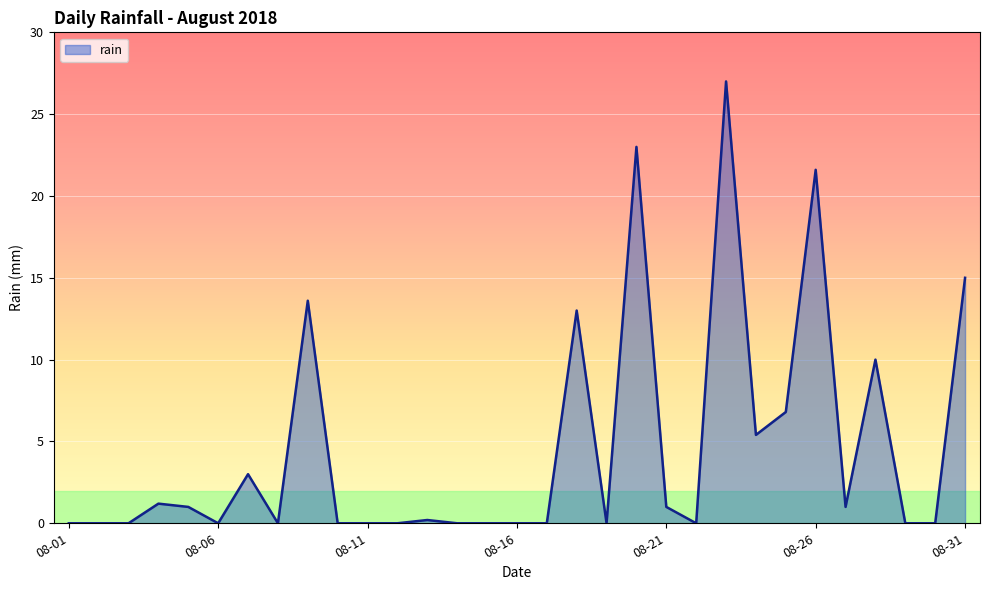

What is the greatest value displayed?

27.0